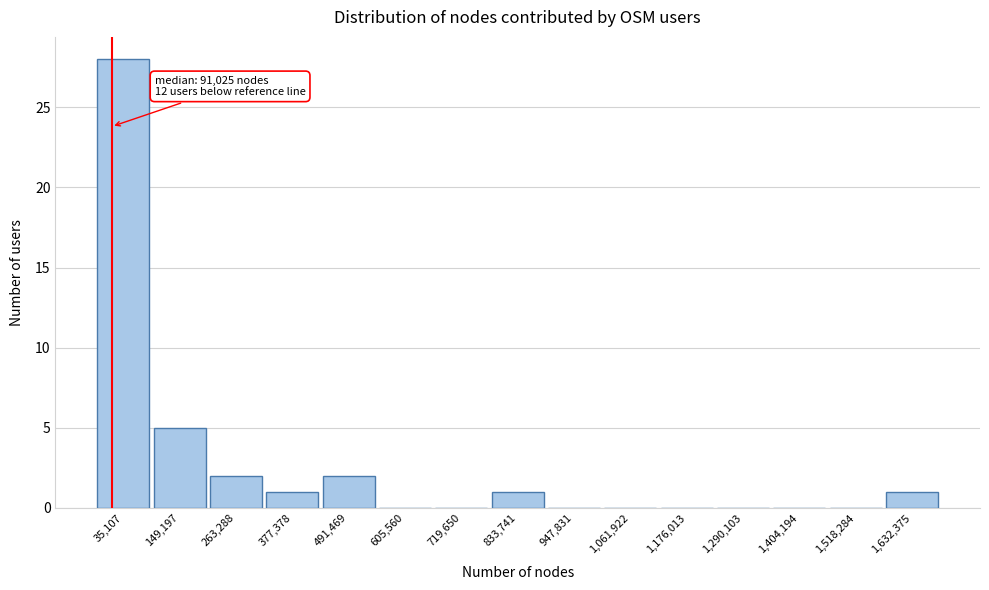

Reading left to right, extract all data points from this chart.

35,107=28	149,197=5	263,288=2	377,378=1	491,469=2	605,560=0	719,650=0	833,741=1	947,831=0	1,061,922=0	1,176,013=0	1,290,103=0	1,404,194=0	1,518,284=0	1,632,375=1